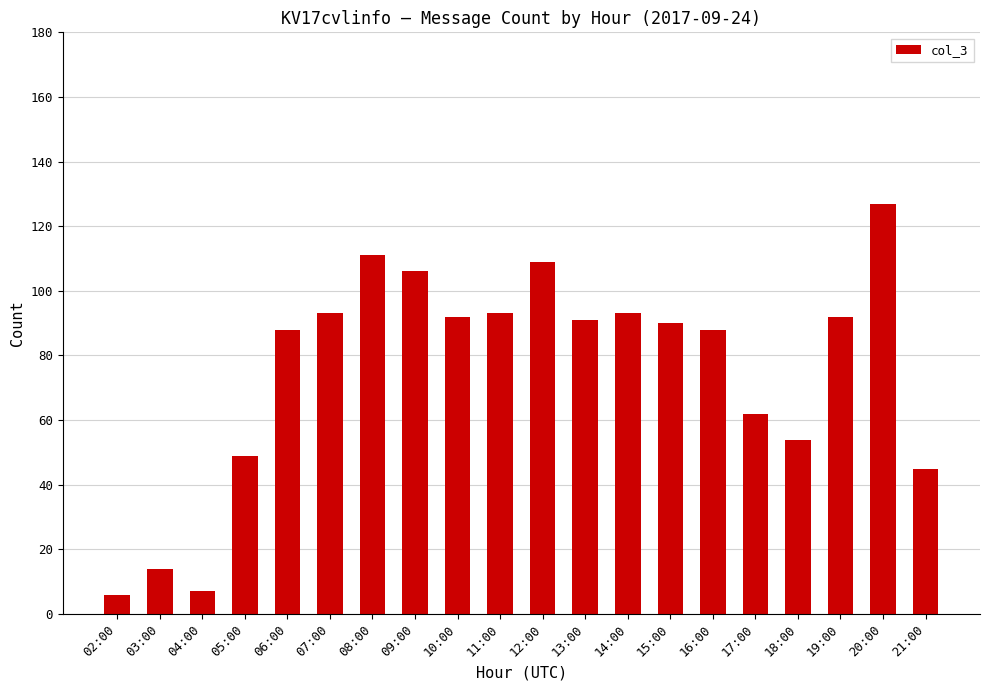

What is the difference between the maximum and minimum values?

121